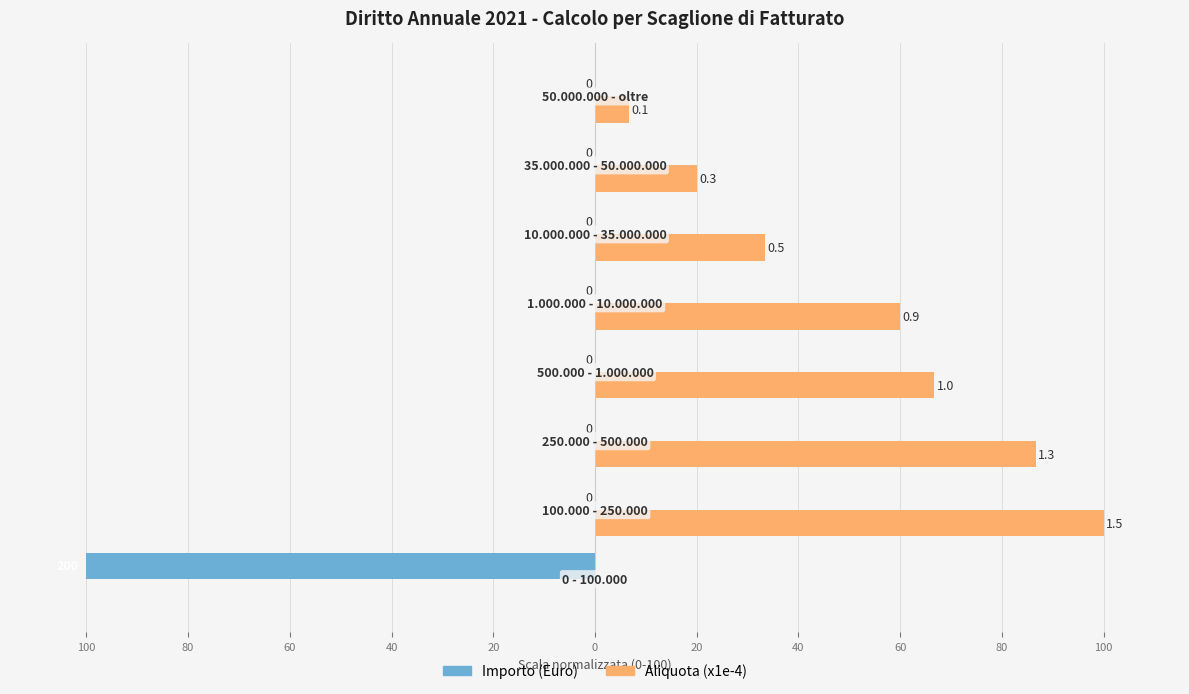

What are all the series names shown in the legend?

Importo (Euro), Aliquota (x1e-4)